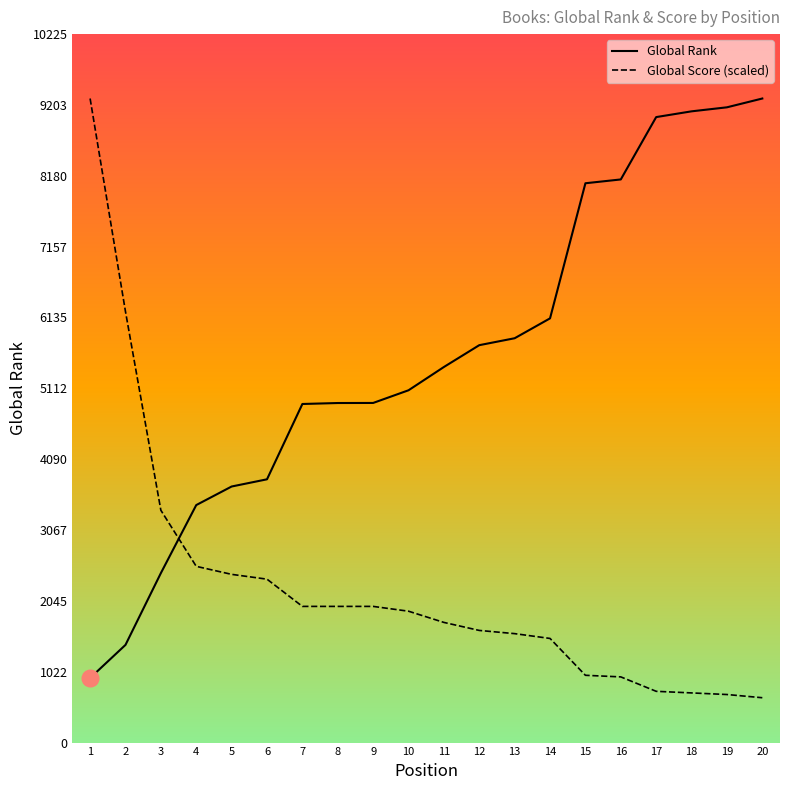

True or false: Global Score (scaled) and Global Rank intersect in this chart.

True